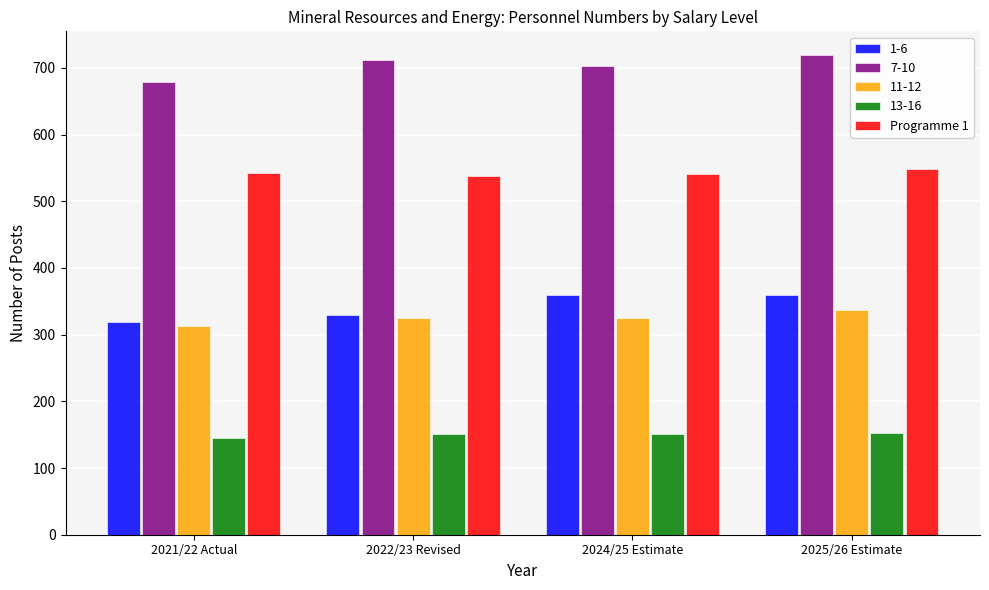

What is the difference between the maximum and minimum values in the 7-10 series?

39.9